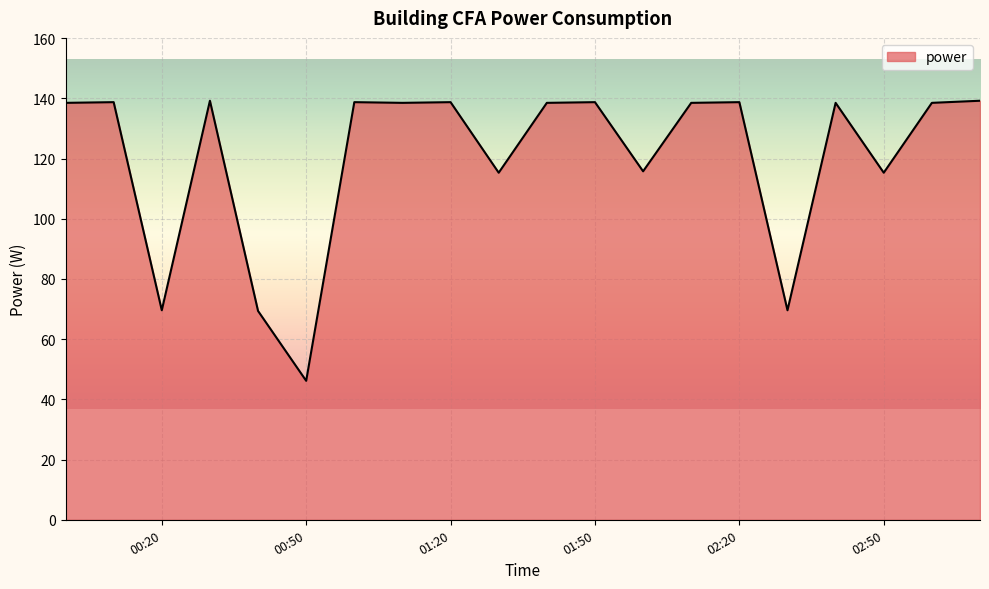

Does the chart have visible grid lines?

Yes